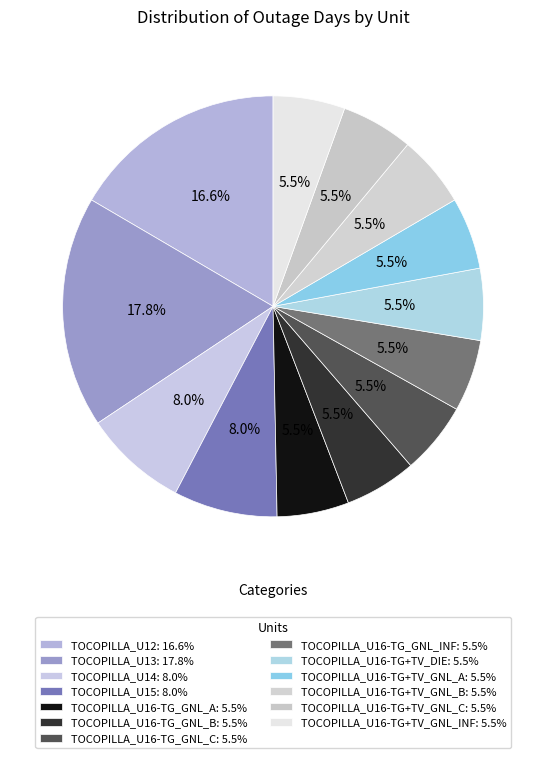

To the nearest percent, what portion does TOCOPILLA_U16-TG+TV_GNL_A represent?

6%